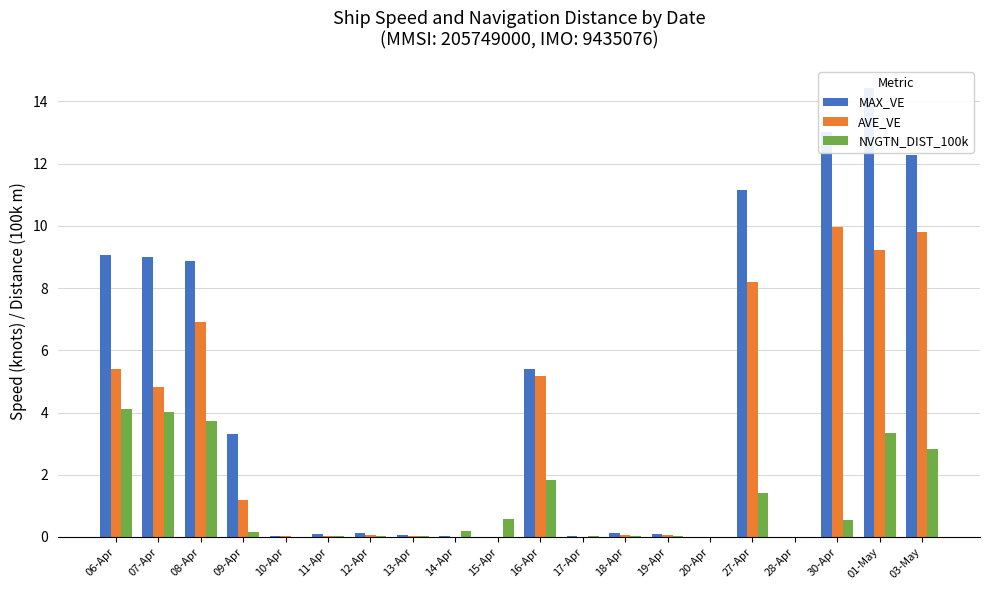

What are all the series names shown in the legend?

MAX_VE, AVE_VE, NVGTN_DIST_100k